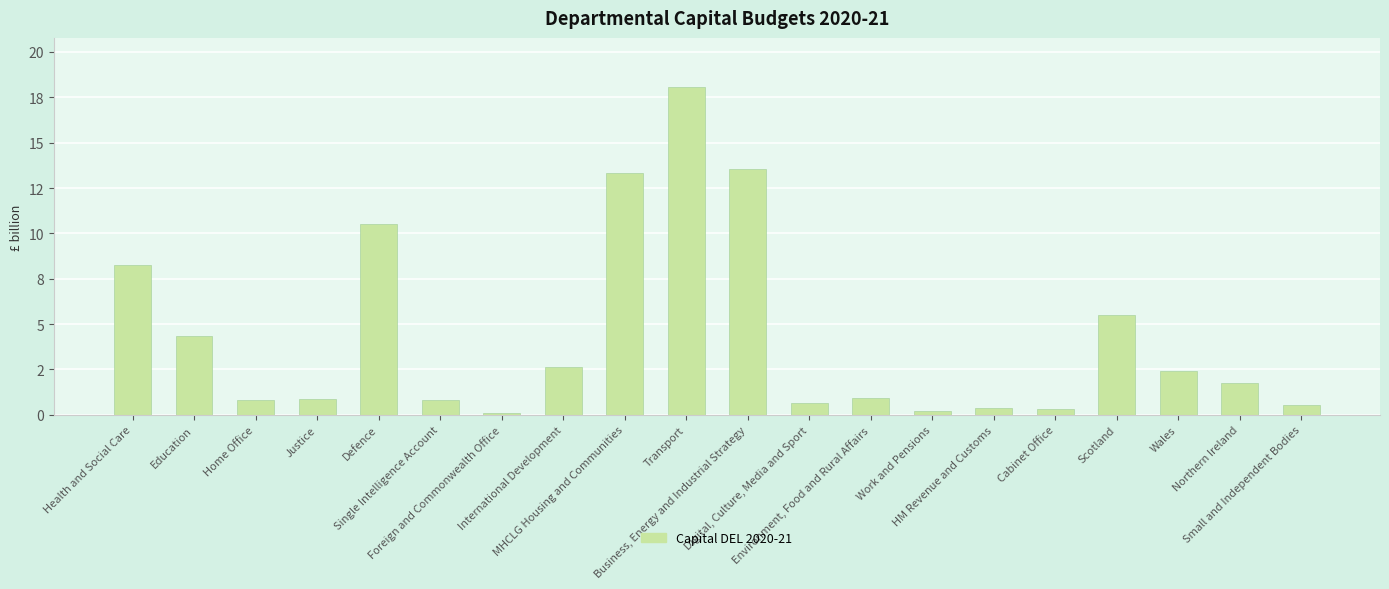

Which category has the highest value across all series?

Transport